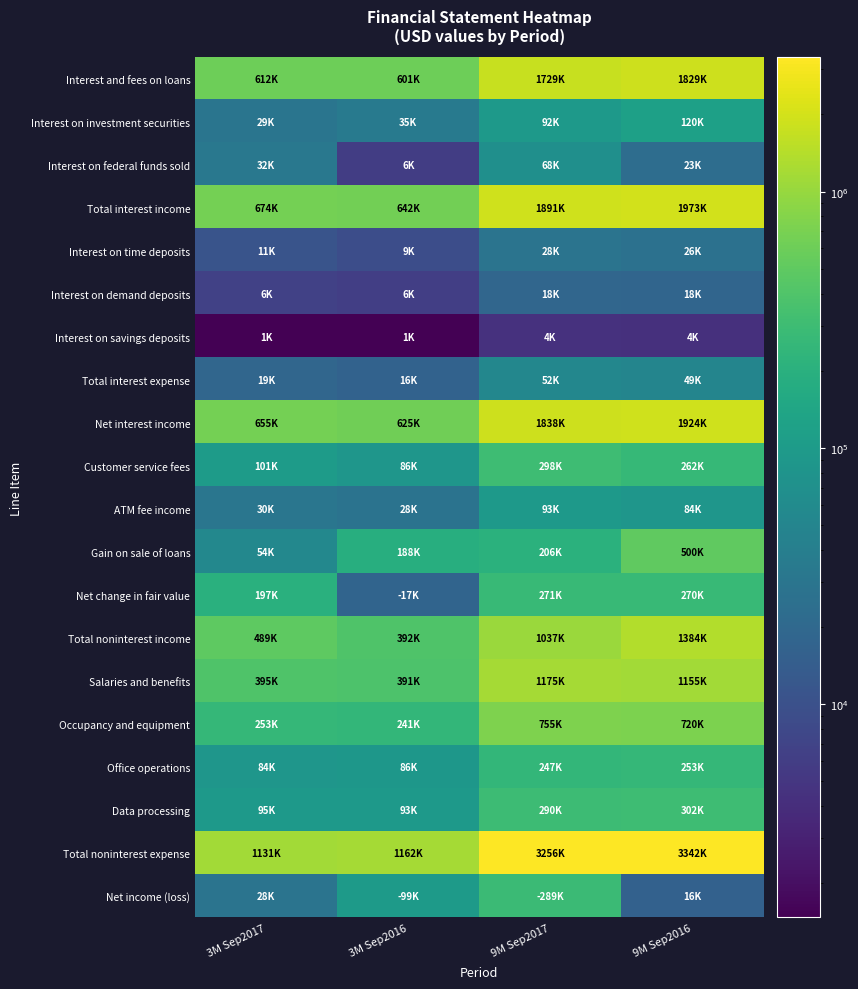

How many data points does each series have?

4